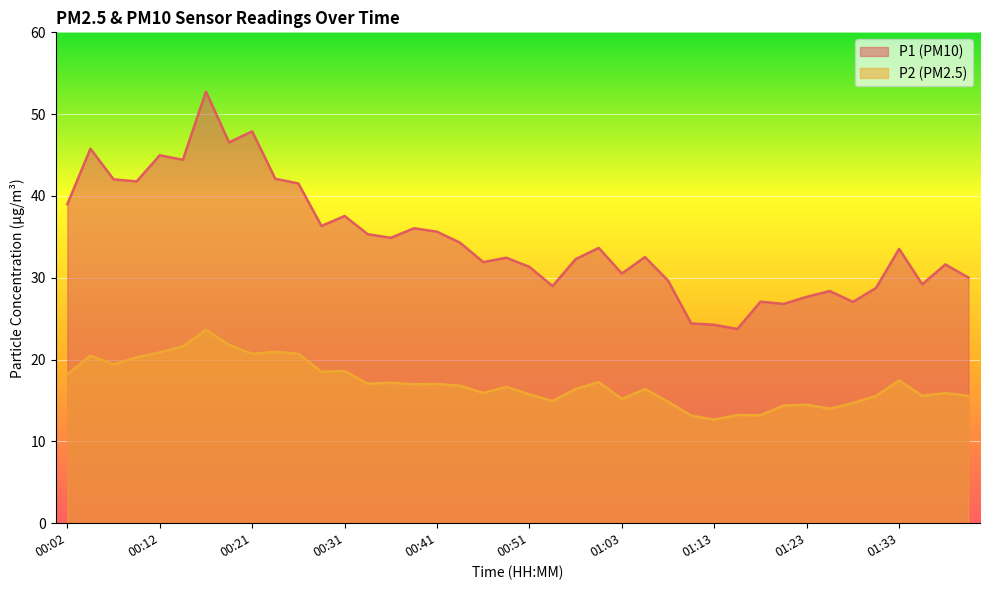

Is it true that P2 equals 18.6 at 00:31?

True